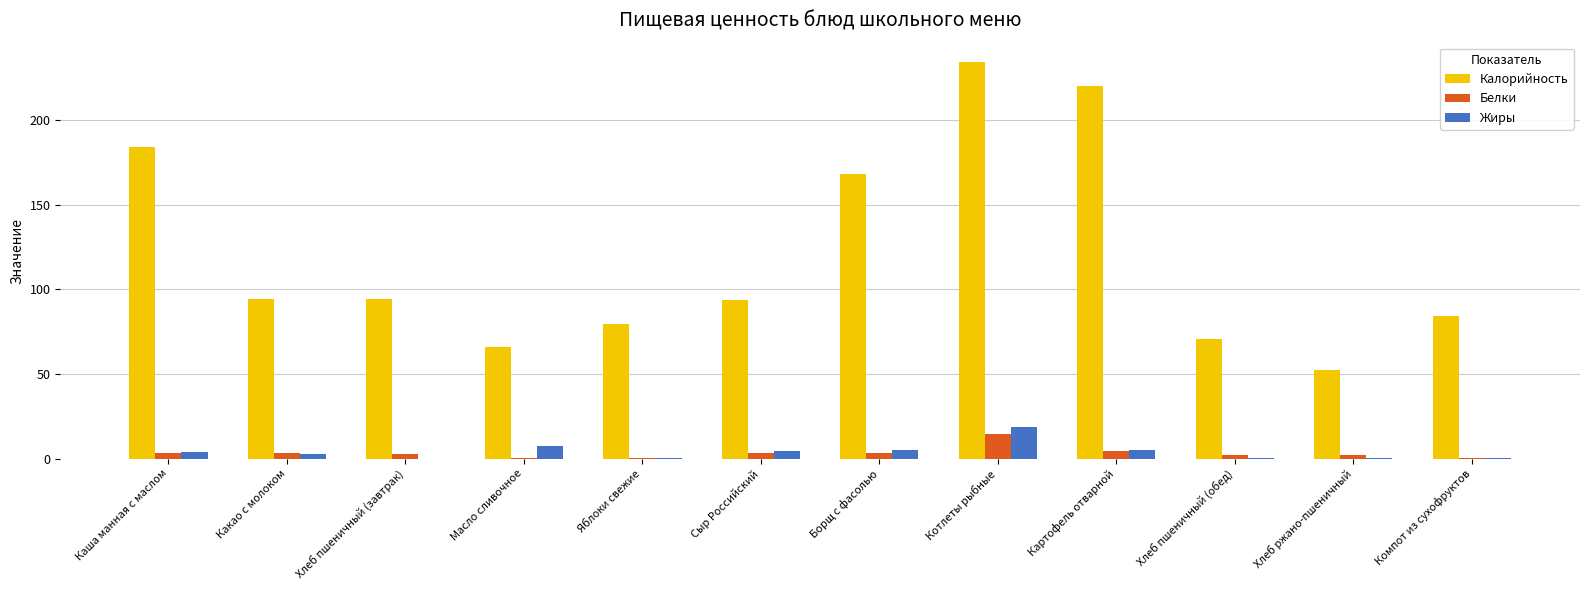

What is the greatest value displayed?

234.0